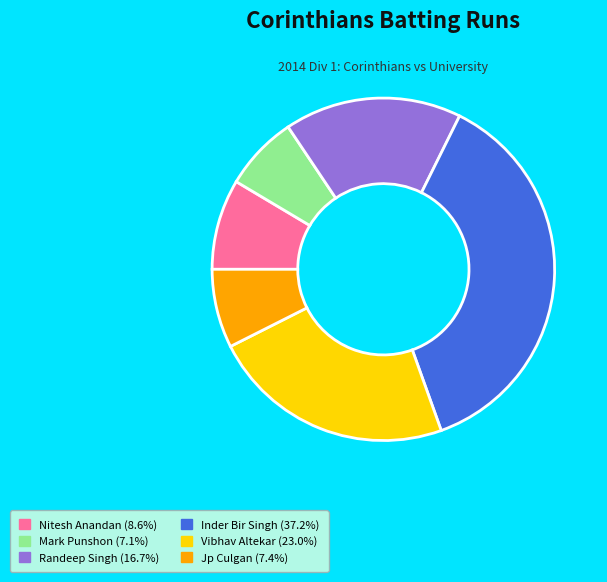

Is there a majority slice in this chart?

No